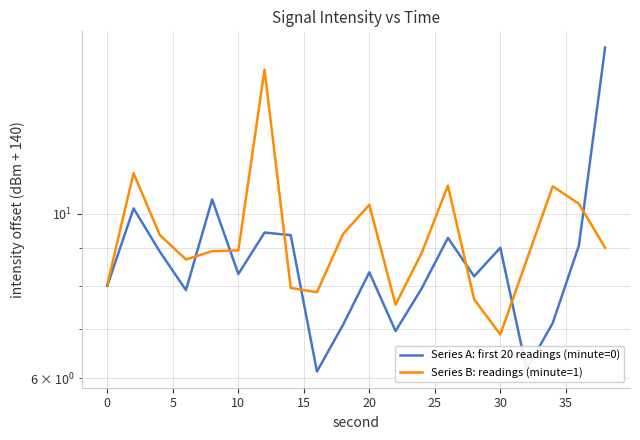

How many data points in Series A: first 20 readings (minute=0) are less than 8?

8